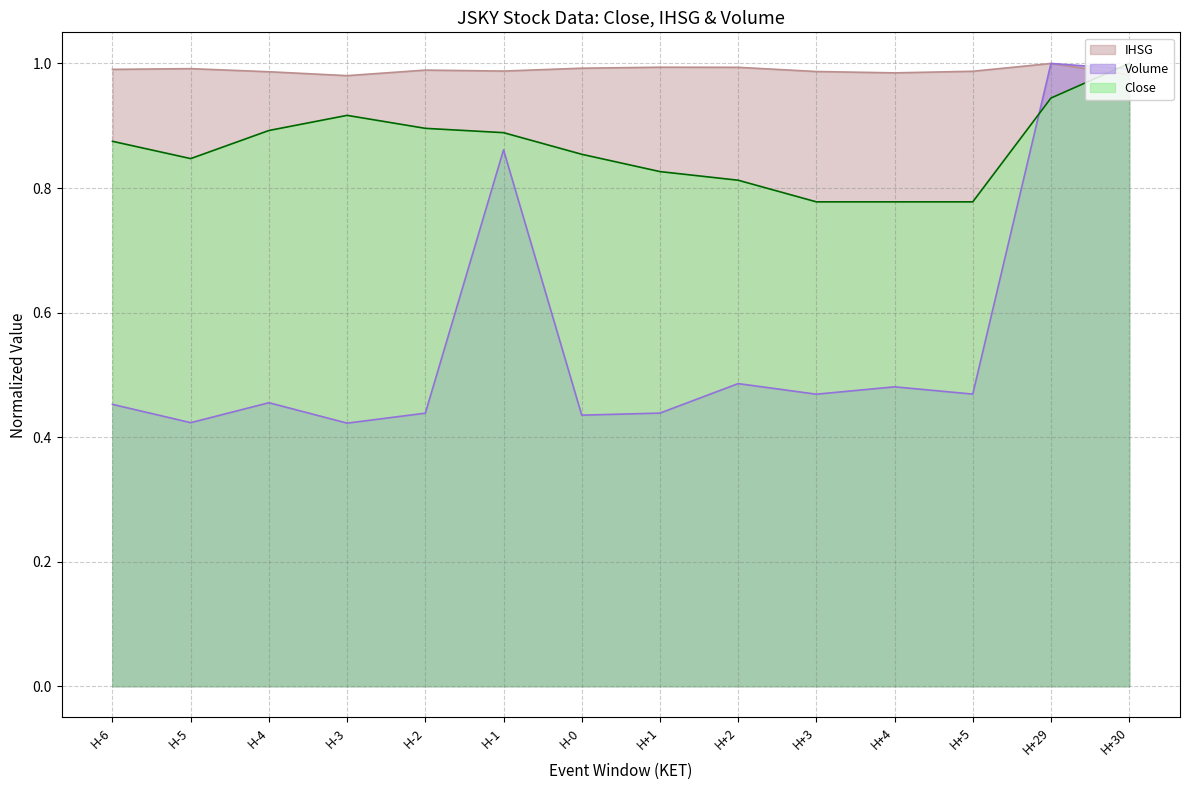

At how many categories does at least one series exceed 0?

14